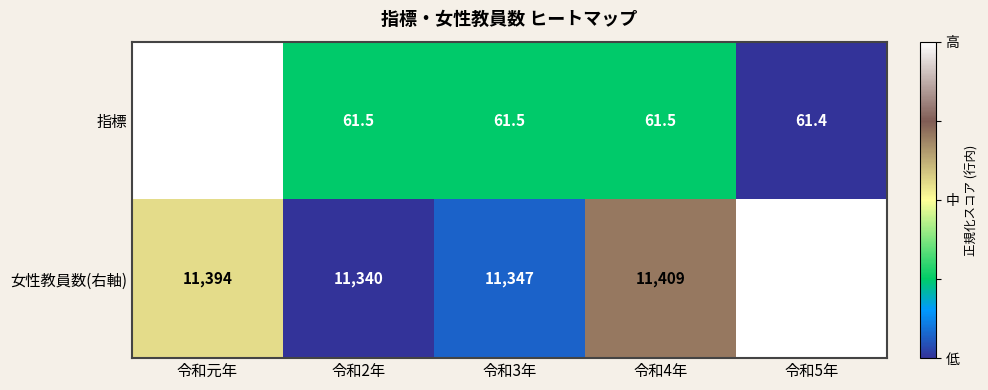

What is the sum of all 指標 values?

307.7